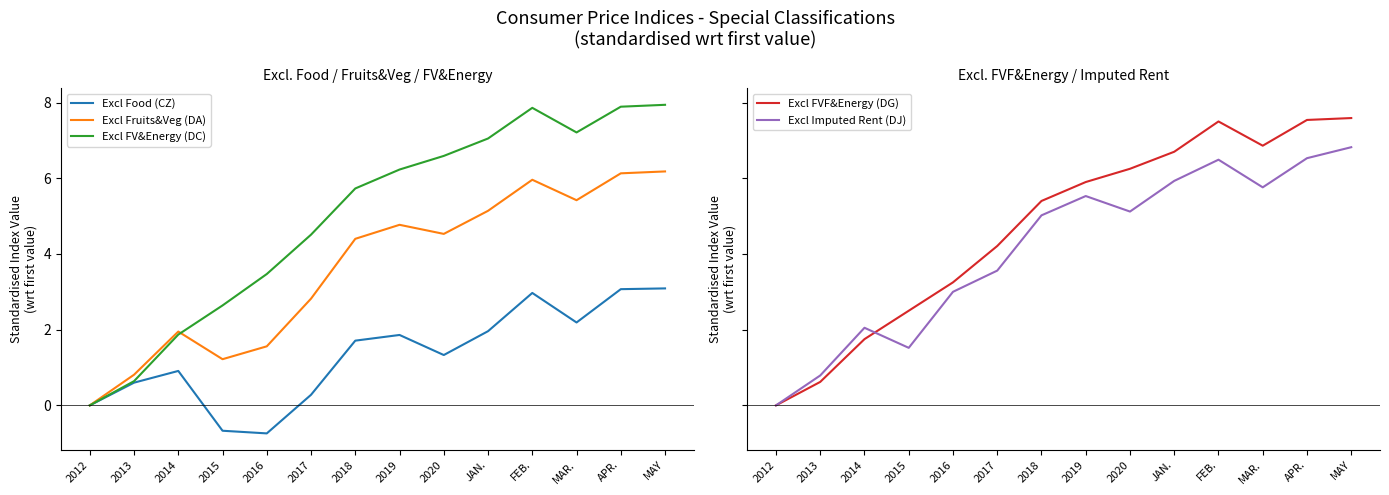

The Excl FVF&Energy (DG) series shows 5.3 at 2012. True or false?

False